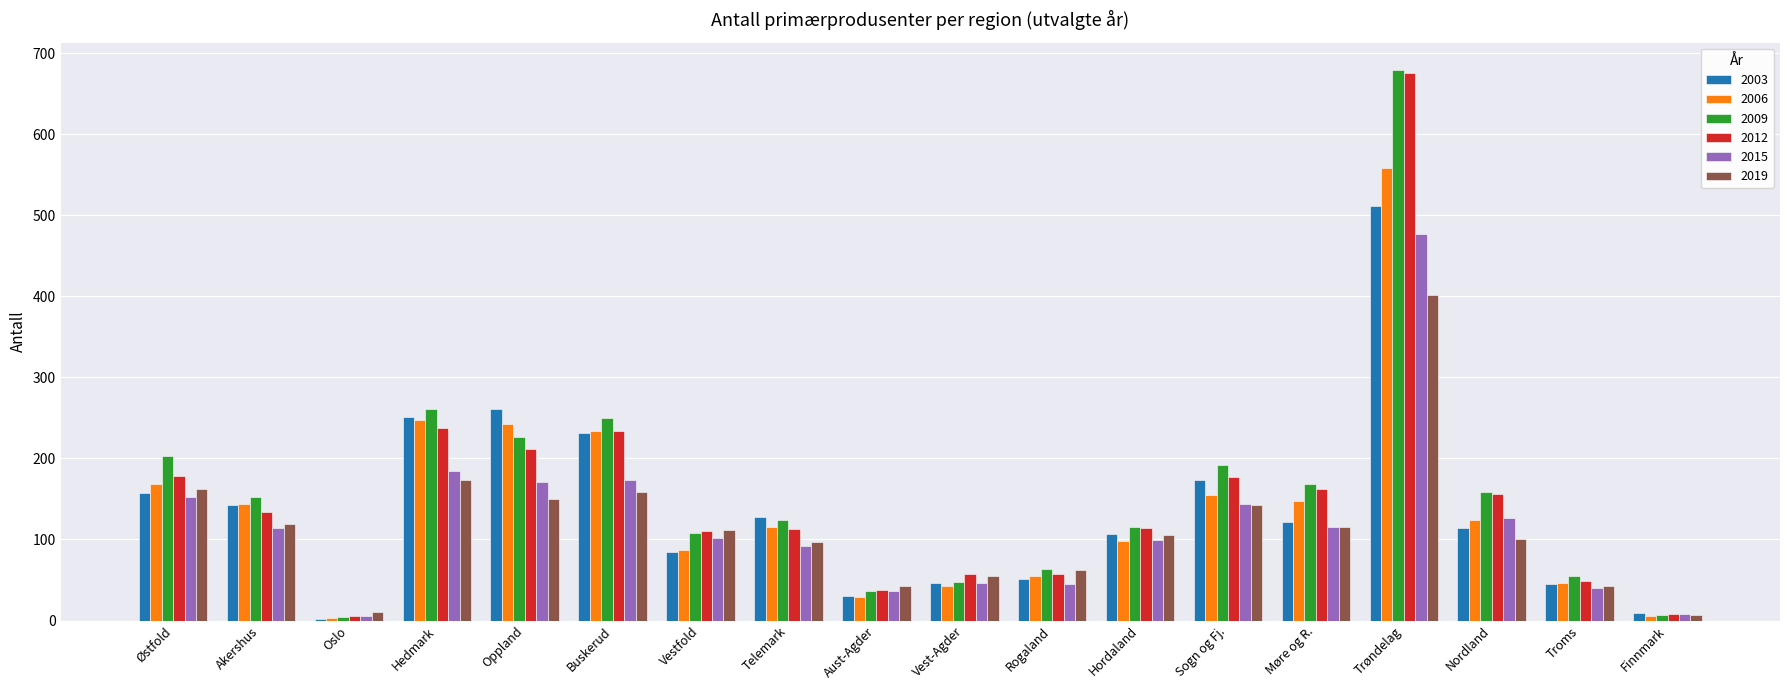

Which series changed the most between Hedmark and Møre og R.?

2003